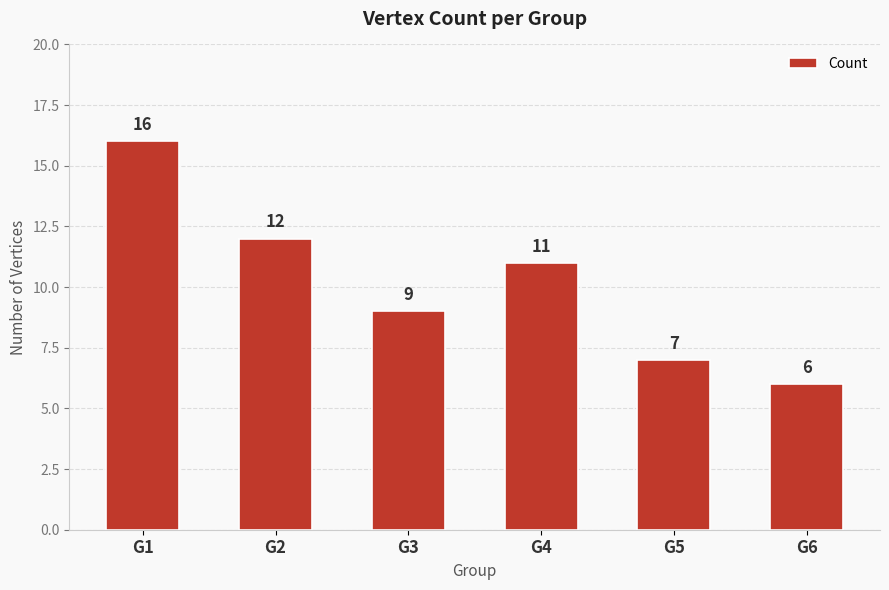

How many values are between 7 and 12?

4